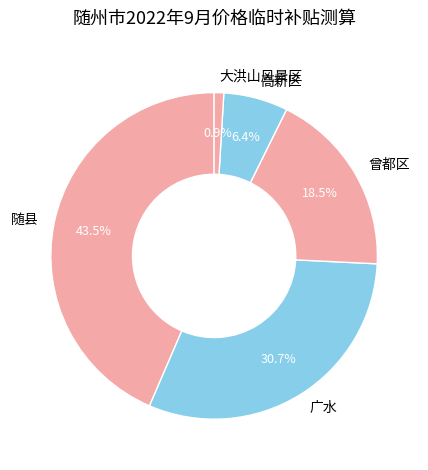

Do 随县 and 曾都区 together represent more than half of the pie?

Yes